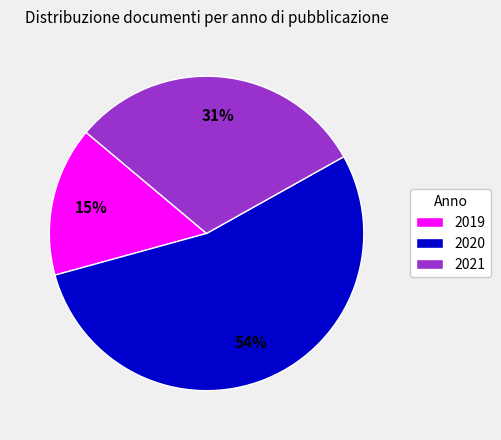

How many segments does this pie chart have?

3